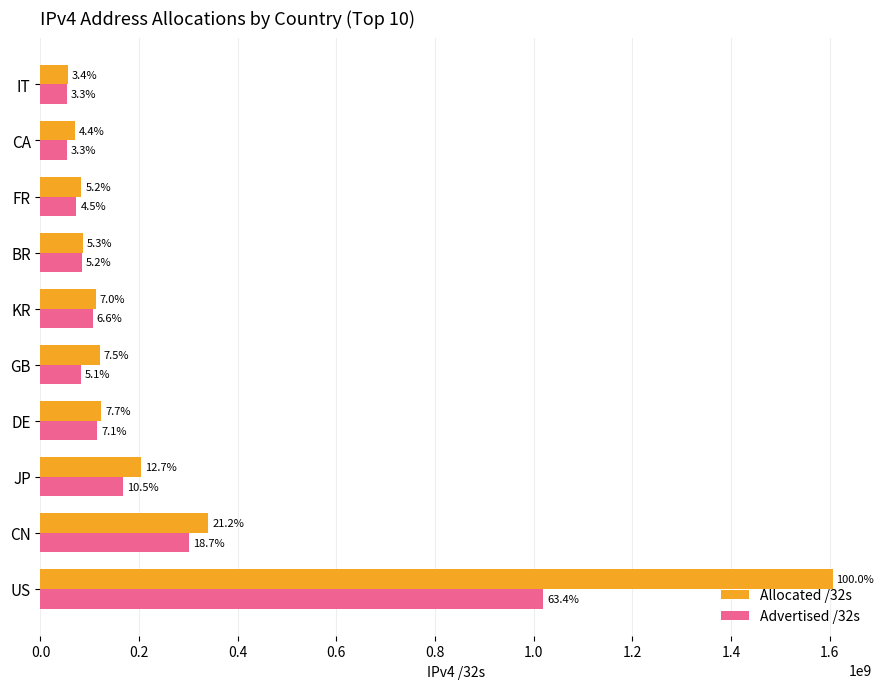

What are all the series names shown in the legend?

Allocated /32s, Advertised /32s